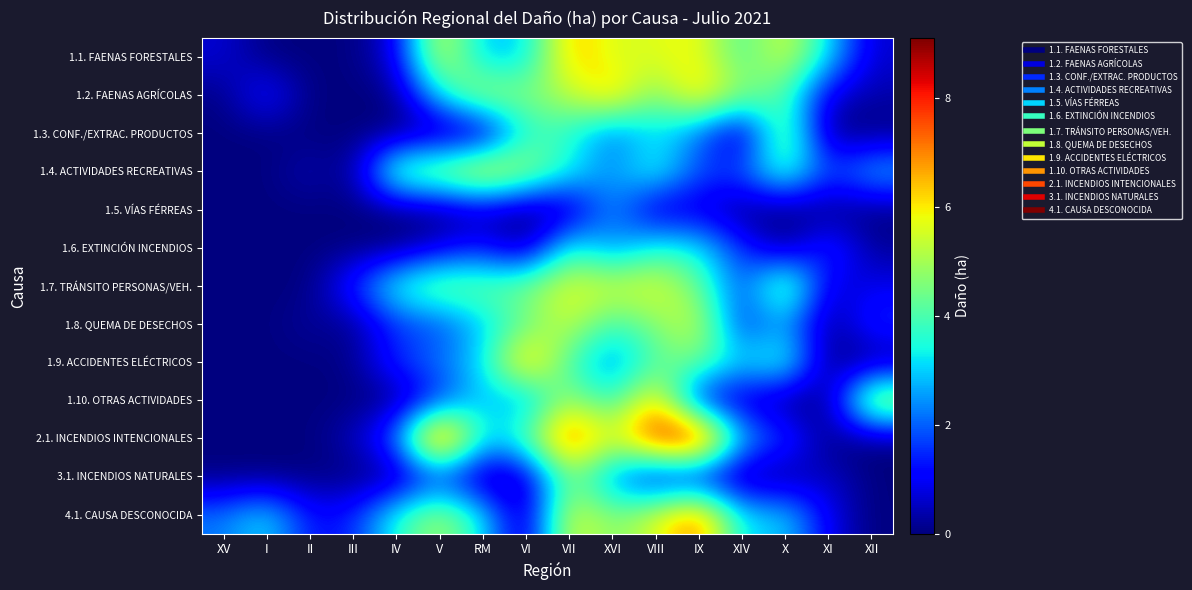

Reading left to right, what are all the values shown in this chart?

1.1. FAENAS FORESTALES: XV=0.7	I=0.0	II=0.0	III=0.0	IV=0.8	V=5.8	RM=2.8	VI=3.0	VII=6.5	XVI=5.5	VIII=5.6	IX=5.9	XIV=3.9	X=5.7	XI=3.2	XII=0.6
1.2. FAENAS AGRÍCOLAS: XV=0.1	I=1.4	II=0.0	III=0.0	IV=0.0	V=3.2	RM=5.3	VI=4.6	VII=5.2	XVI=6.6	VIII=4.4	IX=6.5	XIV=4.7	X=4.0	XI=0.7	XII=0.4
1.3. CONF./EXTRAC. PRODUCTOS: XV=0.0	I=0.0	II=0.0	III=0.0	IV=0.0	V=0.0	RM=0.0	VI=3.6	VII=3.6	XVI=2.0	VIII=3.1	IX=2.1	XIV=0.0	X=5.0	XI=0.0	XII=0.0
1.4. ACTIVIDADES RECREATIVAS: XV=0.0	I=0.0	II=0.5	III=0.0	IV=4.7	V=5.1	RM=6.3	VI=5.1	VII=3.5	XVI=2.4	VIII=3.8	IX=1.8	XIV=1.9	X=4.2	XI=1.7	XII=2.9
1.5. VÍAS FÉRREAS: XV=0.0	I=0.0	II=0.0	III=0.0	IV=0.0	V=0.0	RM=0.4	VI=0.0	VII=0.1	XVI=2.6	VIII=0.4	IX=0.7	XIV=0.0	X=0.0	XI=0.0	XII=0.0
1.6. EXTINCIÓN INCENDIOS: XV=0.0	I=0.0	II=0.0	III=0.0	IV=0.0	V=0.7	RM=1.3	VI=0.0	VII=3.8	XVI=2.2	VIII=3.6	IX=3.3	XIV=1.6	X=0.0	XI=1.8	XII=0.2
1.7. TRÁNSITO PERSONAS/VEH.: XV=0.0	I=0.0	II=0.0	III=1.5	IV=3.8	V=4.7	RM=4.4	VI=4.6	VII=5.7	XVI=5.5	VIII=5.8	IX=4.4	XIV=1.6	X=5.1	XI=0.6	XII=0.9
1.8. QUEMA DE DESECHOS: XV=0.0	I=0.0	II=0.3	III=0.1	IV=1.6	V=1.7	RM=2.9	VI=4.2	VII=5.5	XVI=3.8	VIII=4.6	IX=5.5	XIV=1.3	X=2.7	XI=0.0	XII=1.6
1.9. ACCIDENTES ELÉCTRICOS: XV=0.0	I=0.0	II=0.0	III=0.1	IV=1.6	V=2.2	RM=3.1	VI=6.9	VII=3.9	XVI=2.2	VIII=4.0	IX=4.5	XIV=3.0	X=4.0	XI=0.0	XII=0.0
1.10. OTRAS ACTIVIDADES: XV=0.0	I=0.0	II=0.0	III=0.0	IV=0.0	V=1.5	RM=3.0	VI=2.3	VII=5.1	XVI=3.4	VIII=6.6	IX=0.8	XIV=0.5	X=0.0	XI=0.0	XII=5.7
2.1. INCENDIOS INTENCIONALES: XV=0.0	I=0.0	II=0.0	III=0.5	IV=2.2	V=8.7	RM=3.1	VI=4.2	VII=7.9	XVI=5.5	VIII=8.3	IX=9.1	XIV=2.8	X=1.8	XI=0.0	XII=0.0
3.1. INCENDIOS NATURALES: XV=0.0	I=0.0	II=0.0	III=0.0	IV=0.0	V=1.4	RM=0.0	VI=0.3	VII=4.6	XVI=2.3	VIII=0.5	IX=0.6	XIV=0.0	X=0.0	XI=0.6	XII=0.0
4.1. CAUSA DESCONOCIDA: XV=2.2	I=3.3	II=1.2	III=1.4	IV=3.6	V=5.1	RM=3.3	VI=0.1	VII=5.8	XVI=4.5	VIII=5.6	IX=7.4	XIV=3.0	X=3.1	XI=0.9	XII=0.0